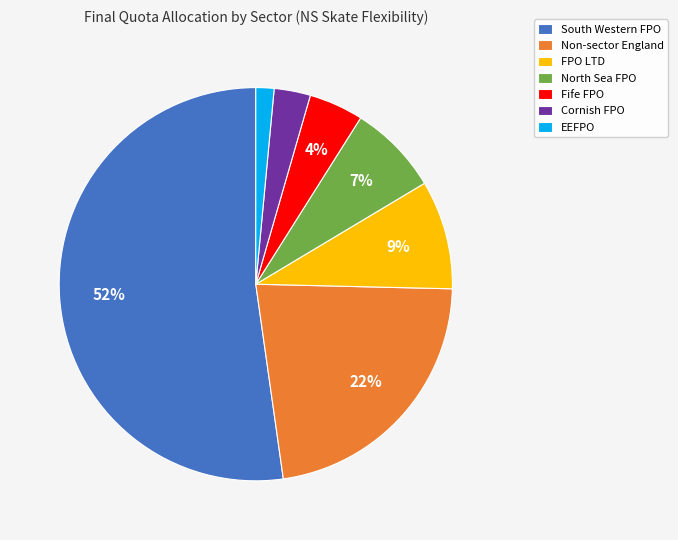

True or false: Cornish FPO accounts for 15% of the total.

False